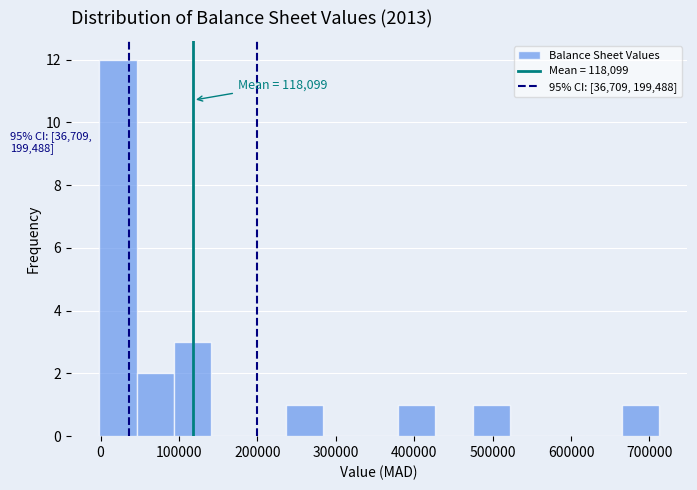

Over which range of the x-axis is the bar tallest?

0 to 50000